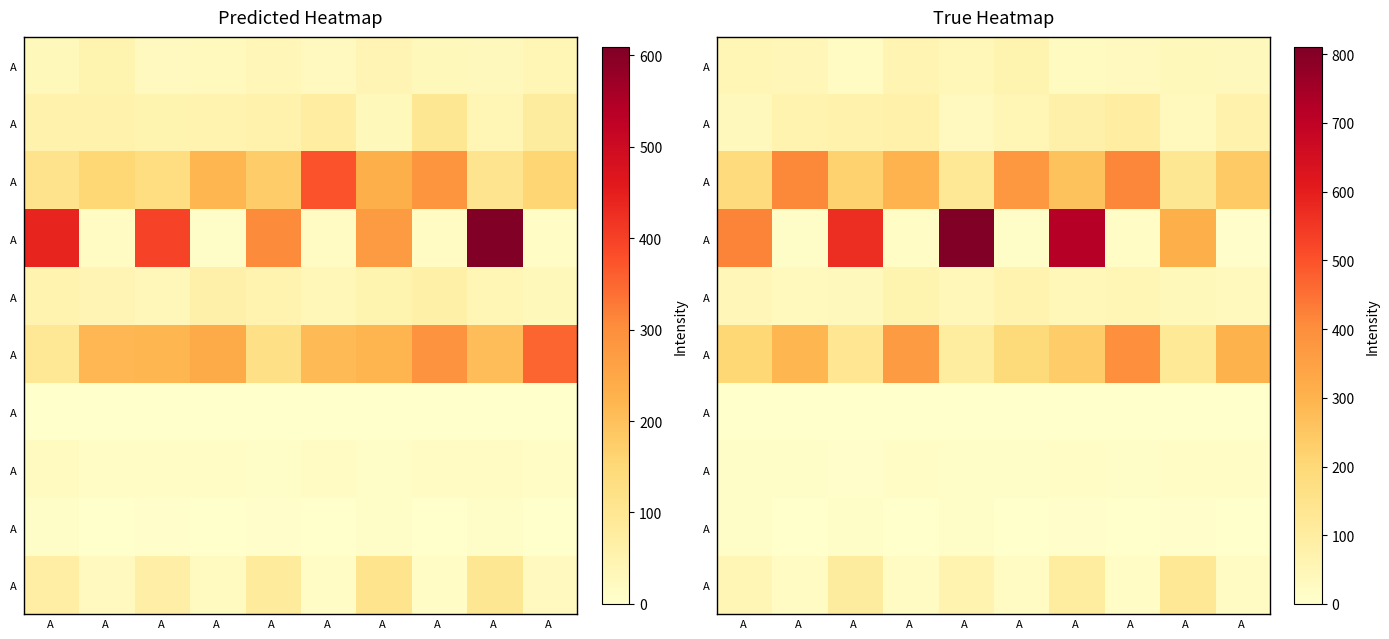

Which has a higher value, A  or A ?

A 